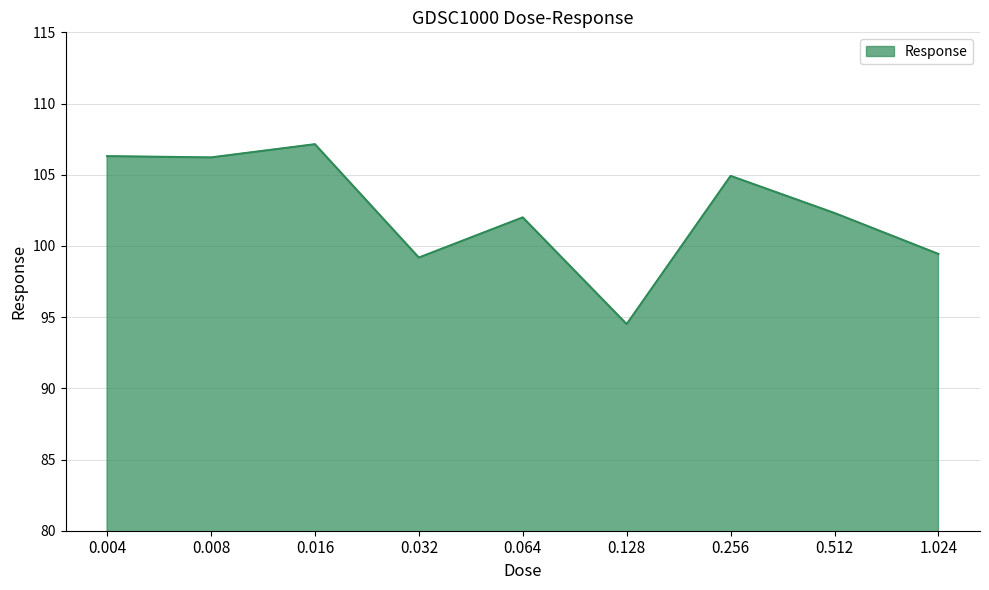

Does the chart display data point markers on the line(s)?

No